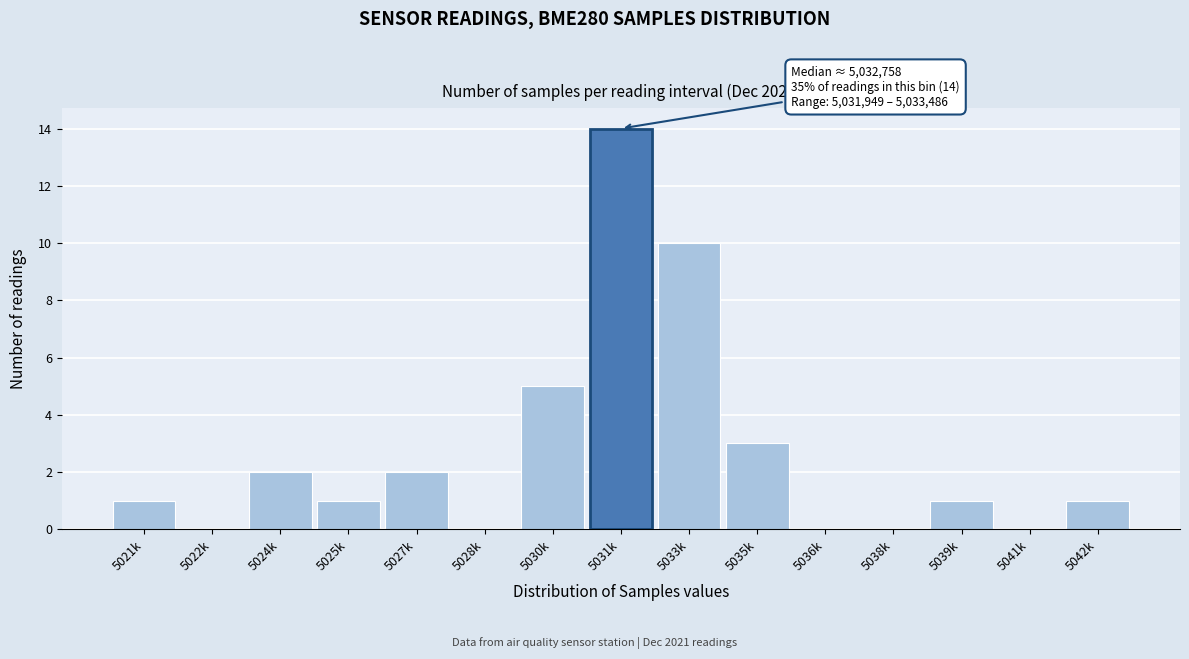

Reading left to right, transcribe all the data shown in this chart.

5021k=1	5022k=0	5024k=2	5025k=1	5027k=2	5028k=0	5030k=5	5031k=14	5033k=10	5035k=3	5036k=0	5038k=0	5039k=1	5041k=0	5042k=1